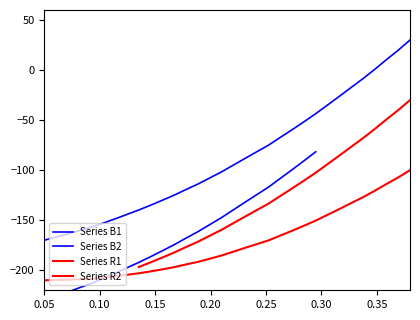

The chart shows a value of -13.6 at 222.8355. True or false?

False